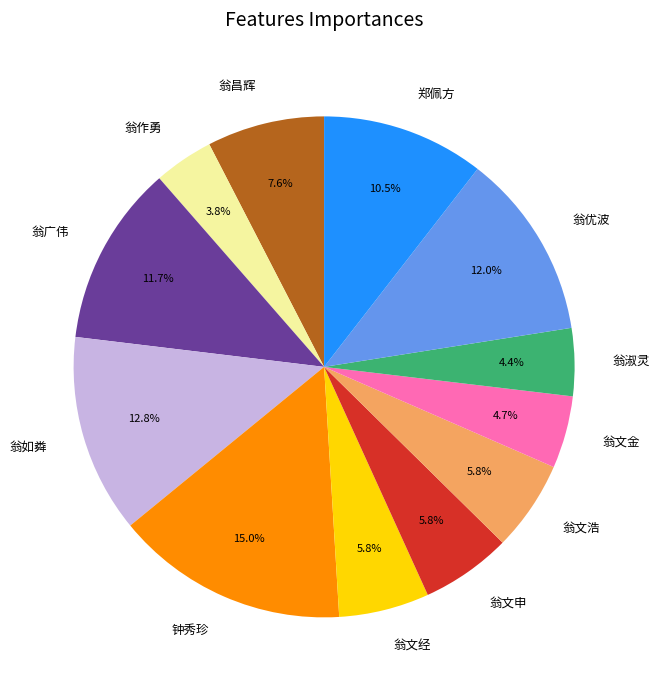

Is it true that 翁广伟 is 12% of the pie?

True